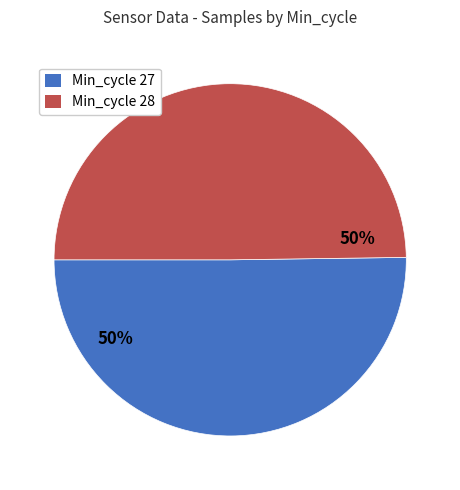

Approximately how many times larger is the value at Min_cycle 28 compared to Min_cycle 27?

1.0